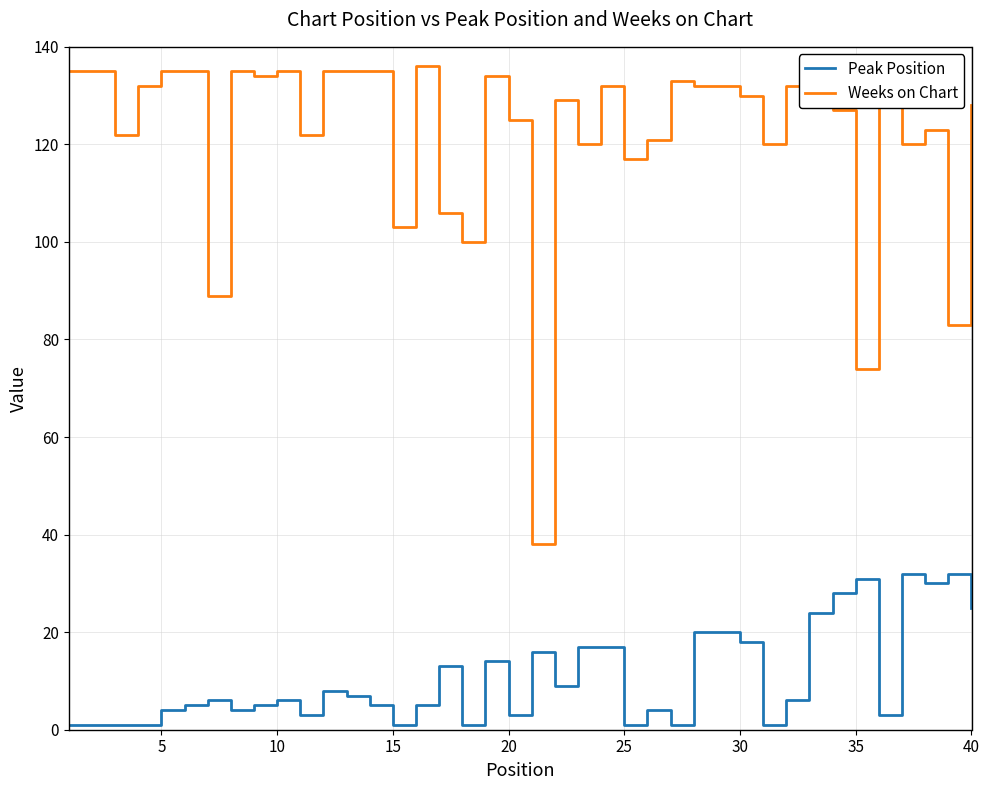

True or false: Peak Position and Weeks on Chart intersect in this chart.

False